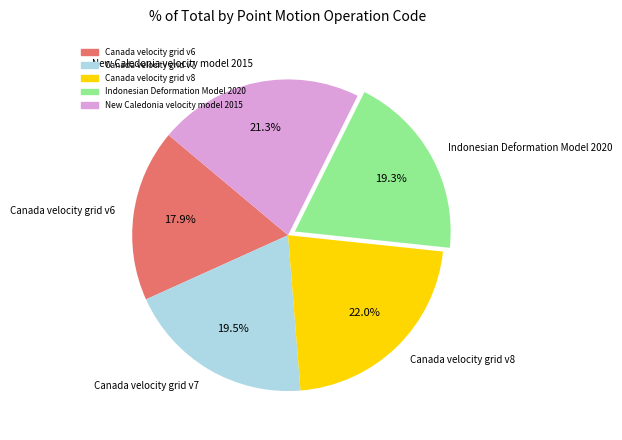

To the nearest percent, what portion does New Caledonia velocity model 2015 represent?

21%